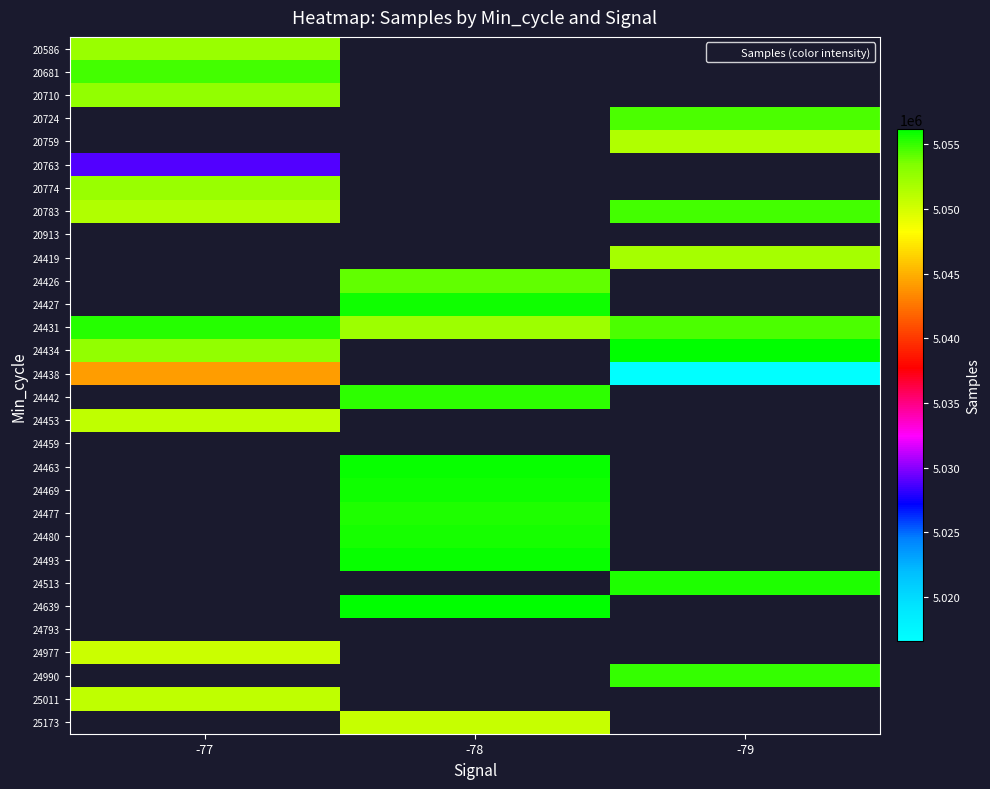

Where is 24977 nearest to the value 5050274?

-77